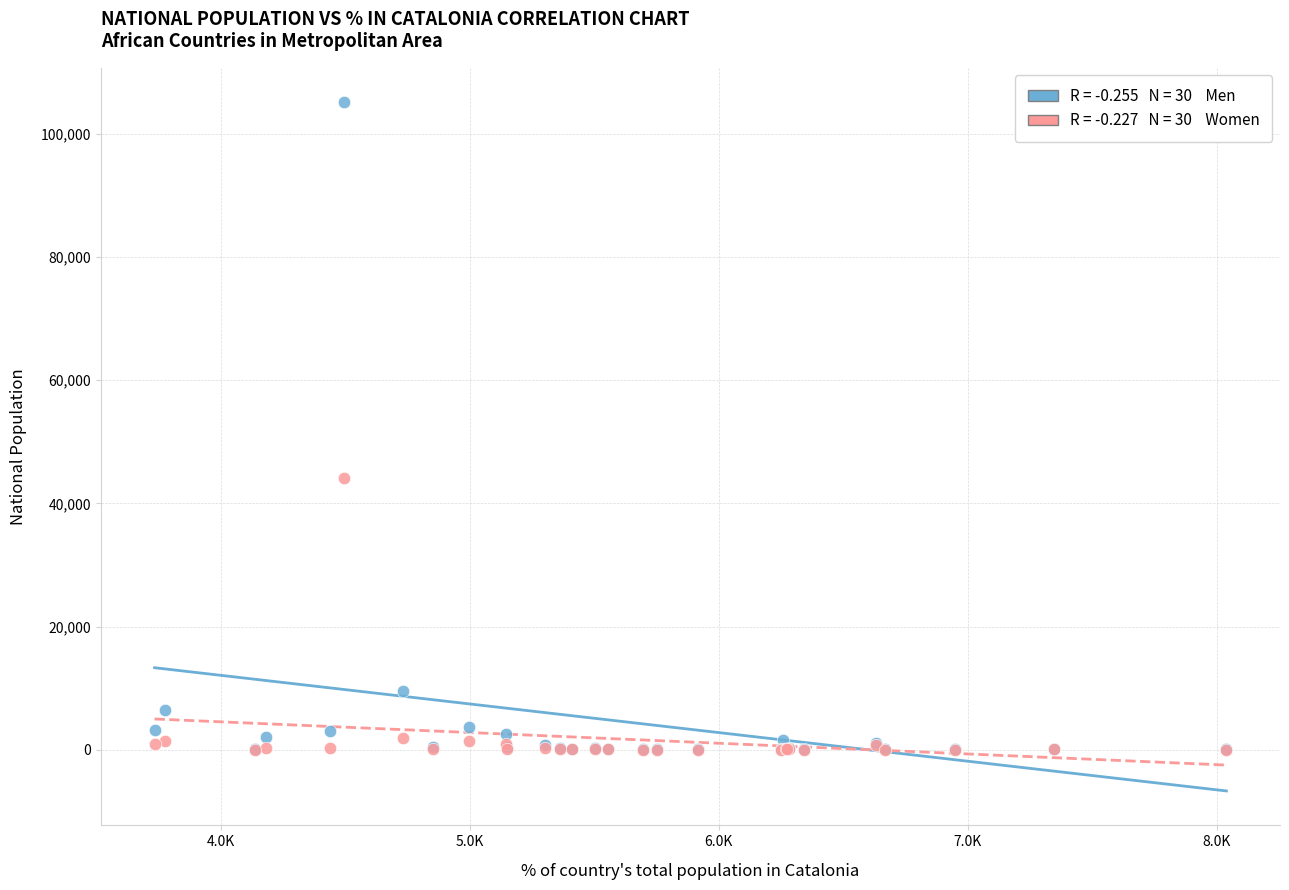

Across all series, what Y value is closest to 52566?

44051